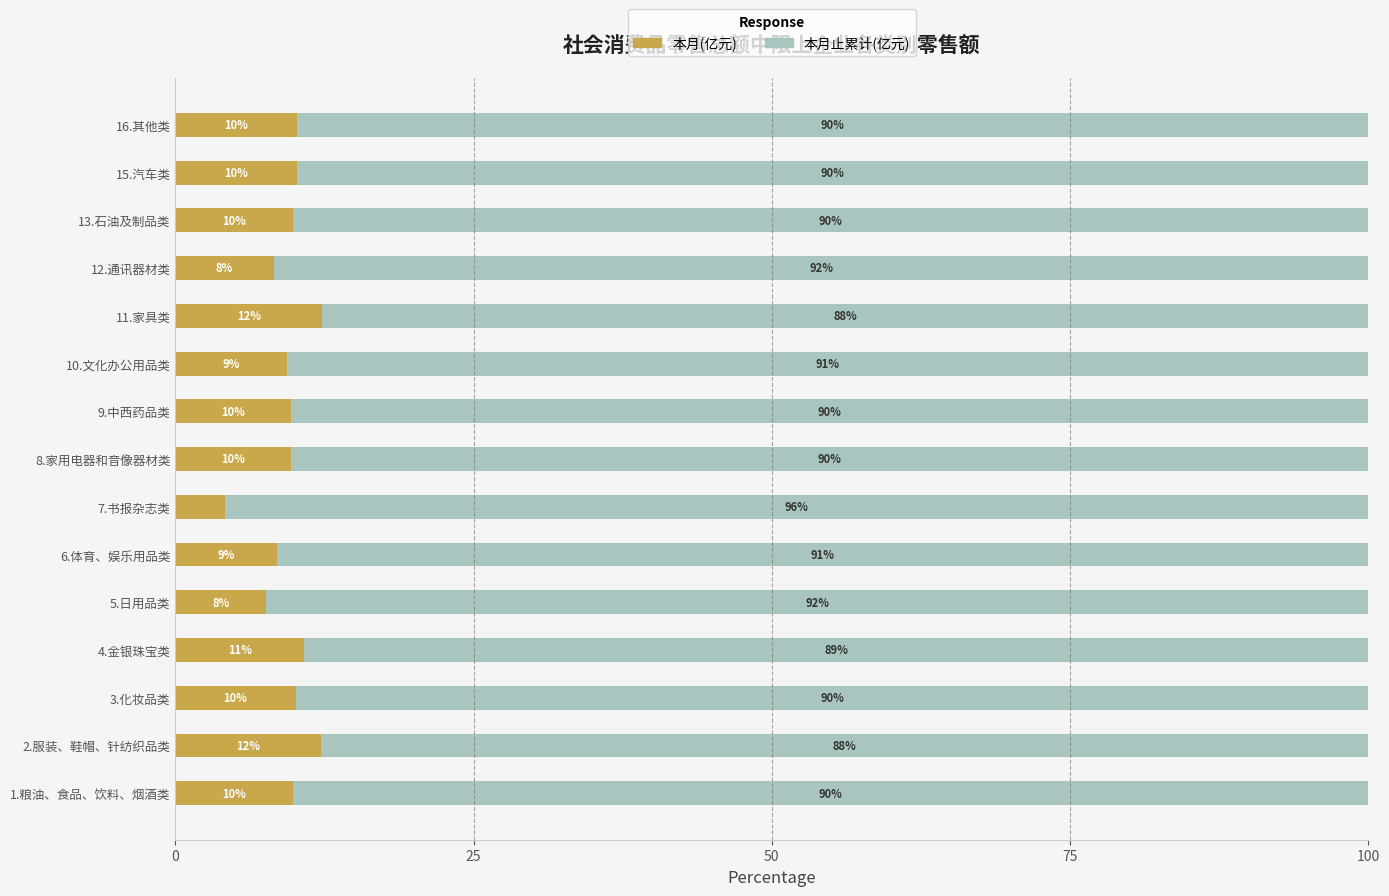

The 本月(亿元) series shows 14.5 at 9.中西药品类. True or false?

False